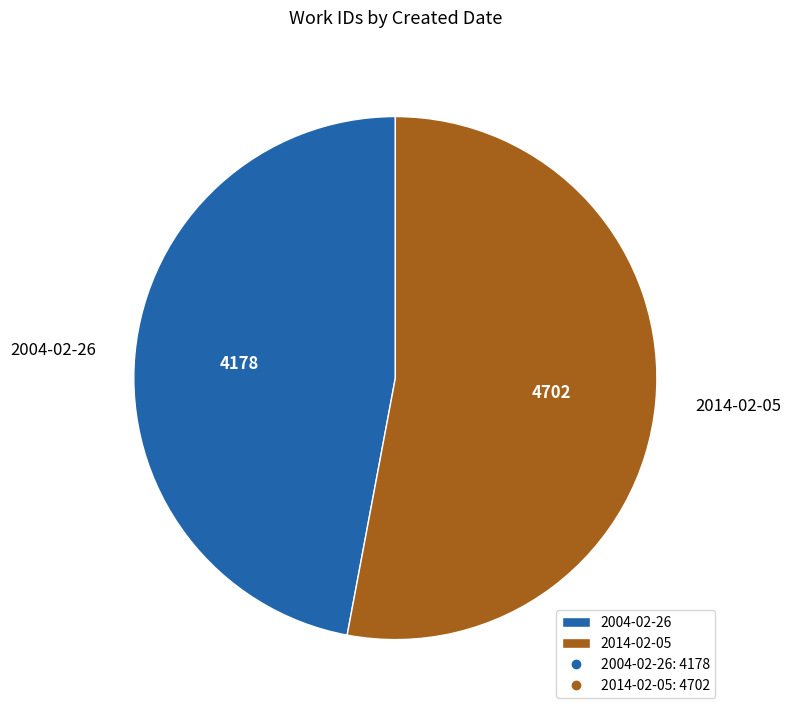

Is it true that 2004-02-26 is 40% of the pie?

False